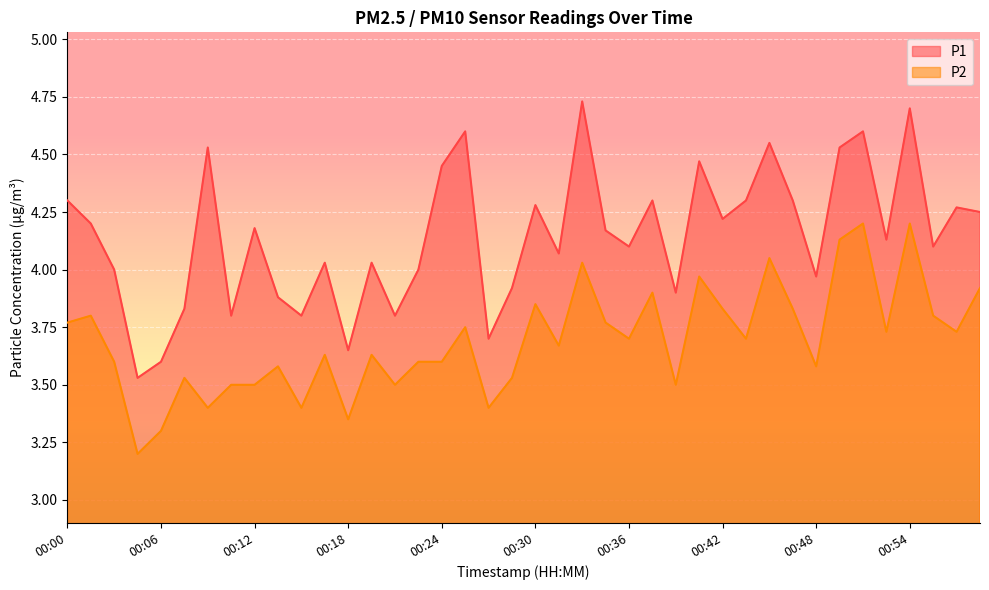

What are all the series names shown in the legend?

P1, P2